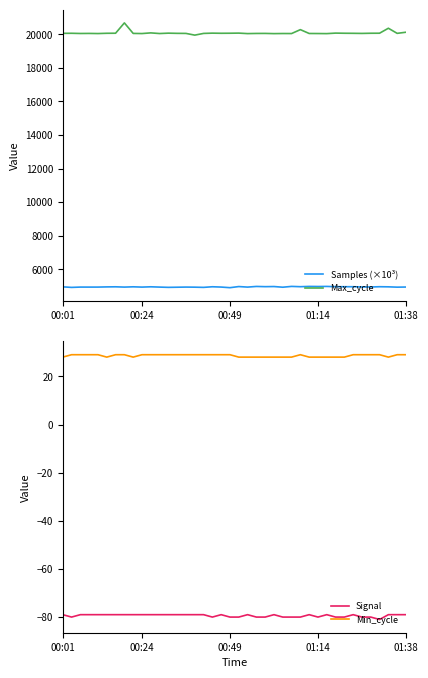

What is the value of the Signal point at the 11th from the left?

-79.0